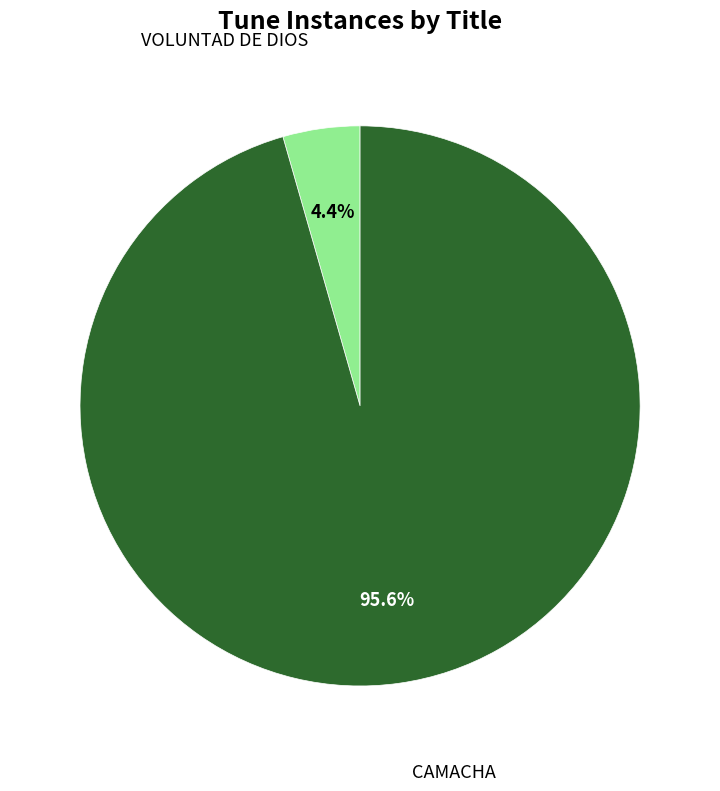

Is there any slice that represents more than half of the pie?

Yes